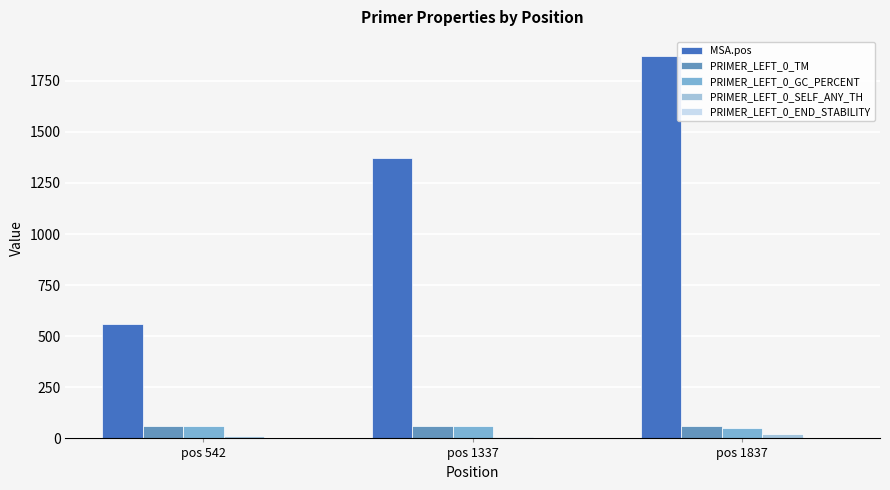

What is the sum of all PRIMER_LEFT_0_TM values?

180.0